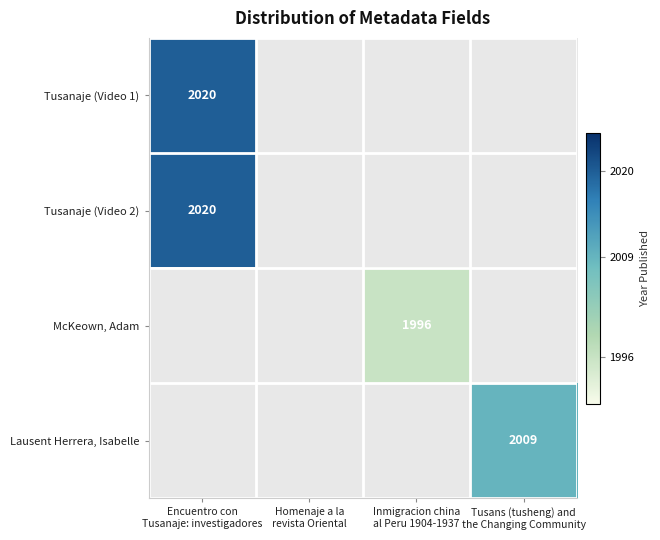

Count the number of categories in the chart.

4